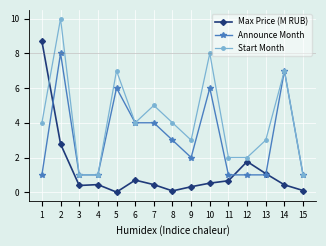

What is the value of the Start Month point at the 4th from the left?

1.0